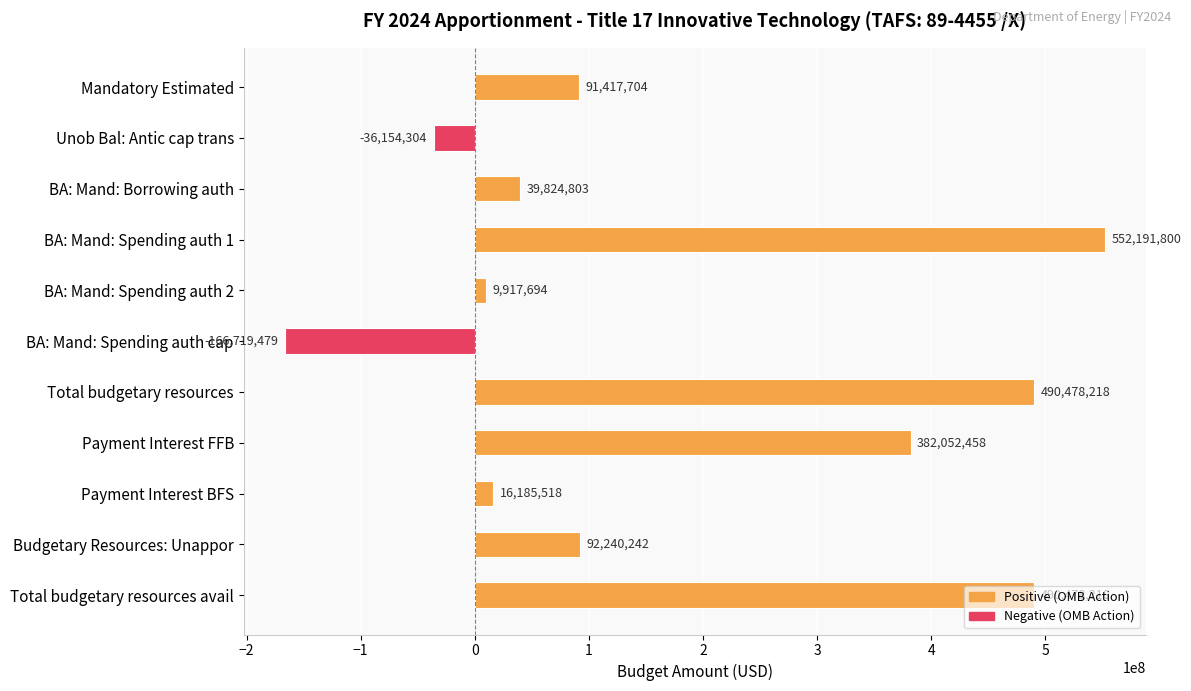

How many distinct data groups are displayed?

1